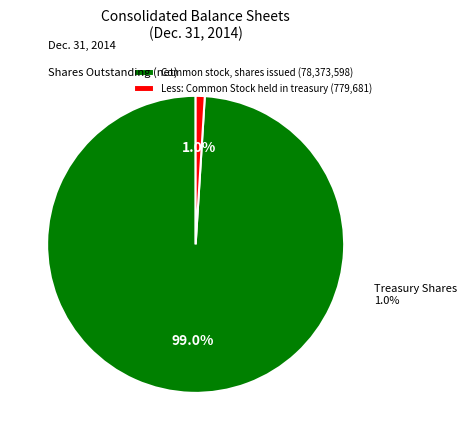

Do Common stock, shares issued and Less: Common Stock held in treasury together represent more than half of the pie?

Yes